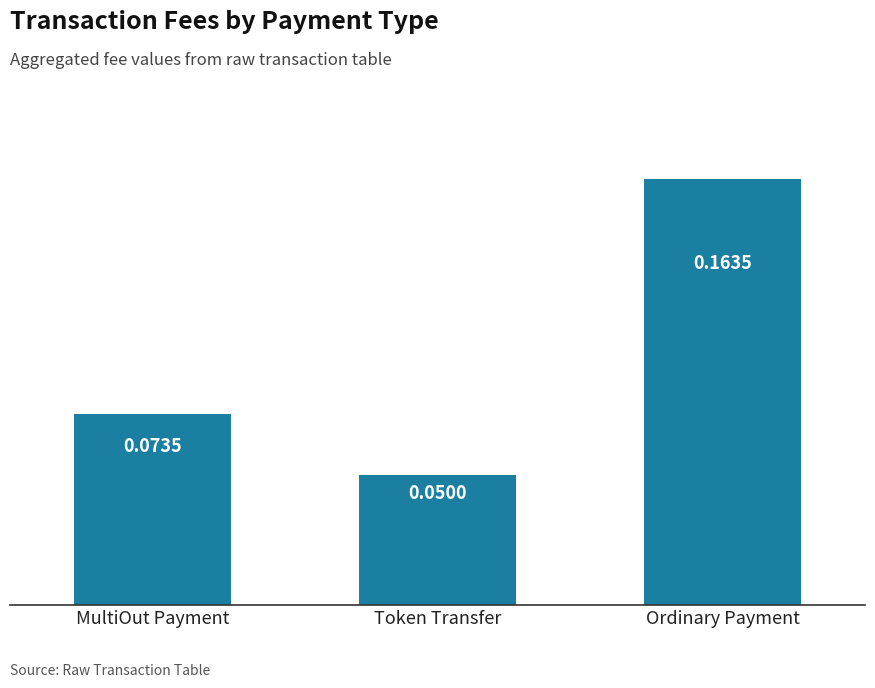

Does the chart contain any negative values?

No